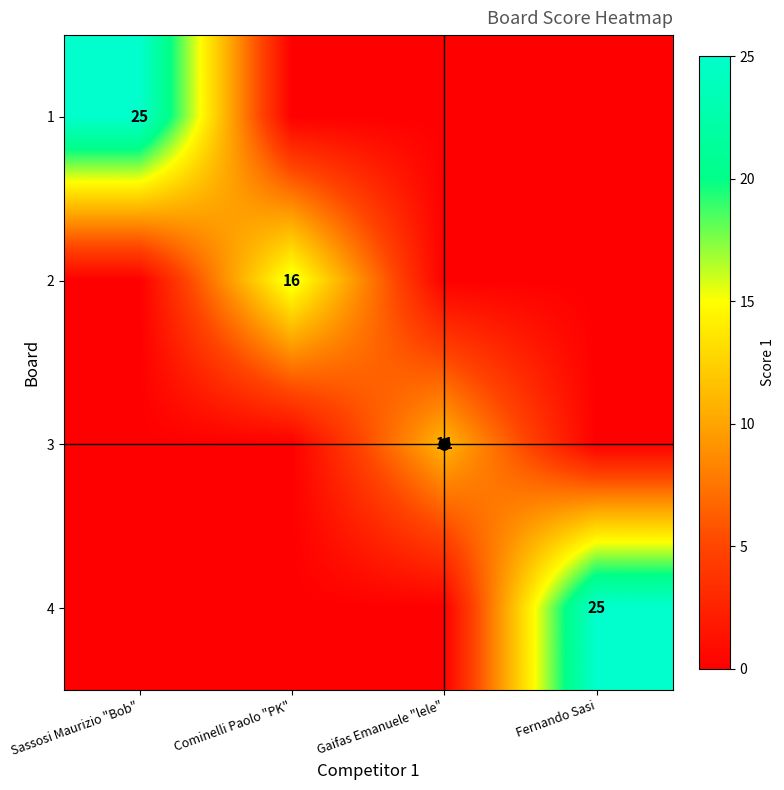

The value of 2 at Cominelli Paolo "PK" is 16. True or false?

True